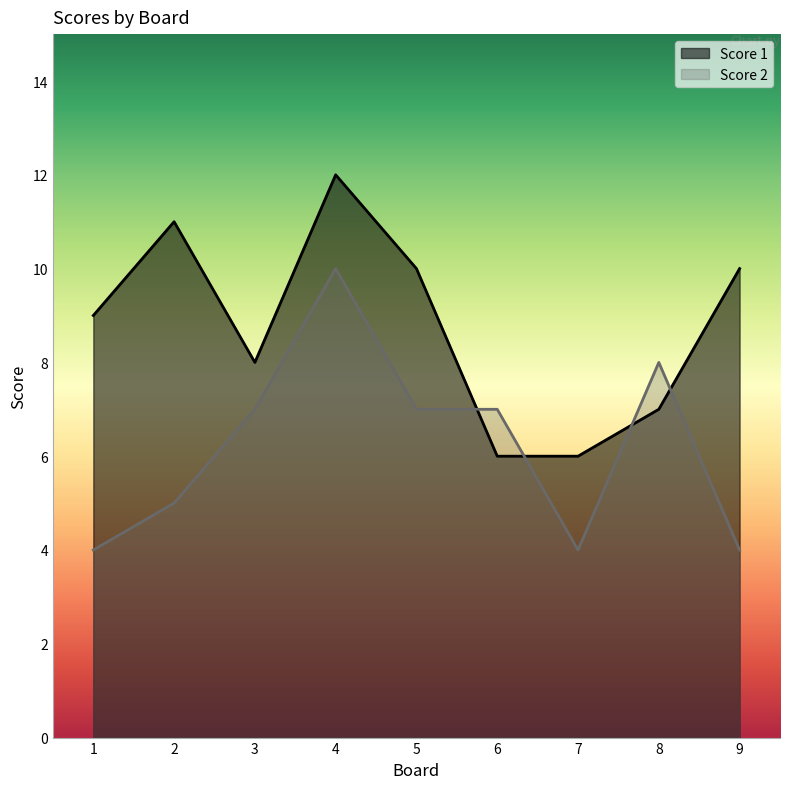

Is the value of Score 2 at 8 greater than the value of Score 1 at 5?

No